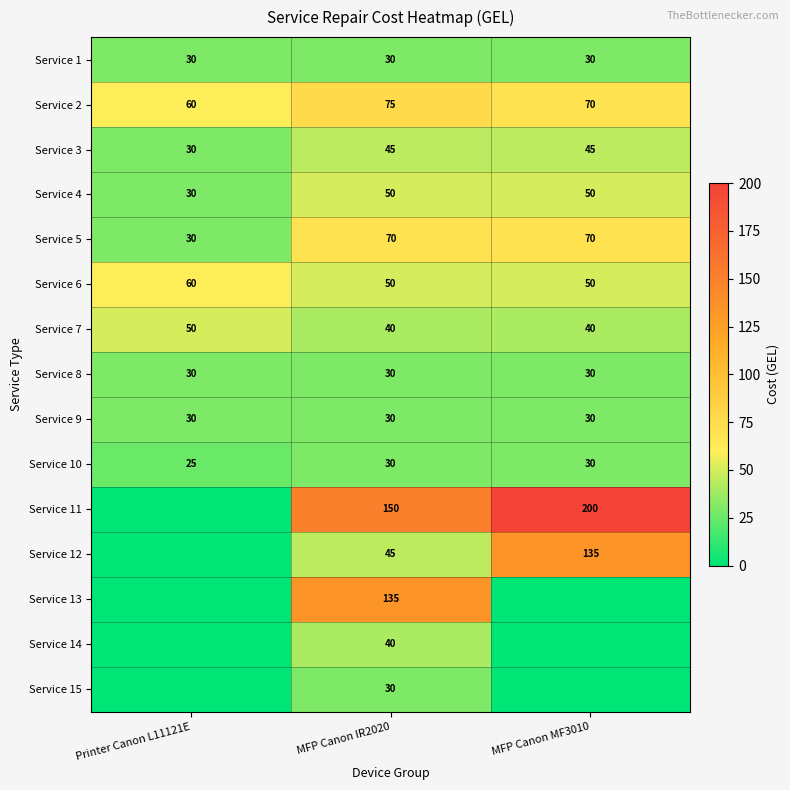

What is the minimum value for Service 6?

50